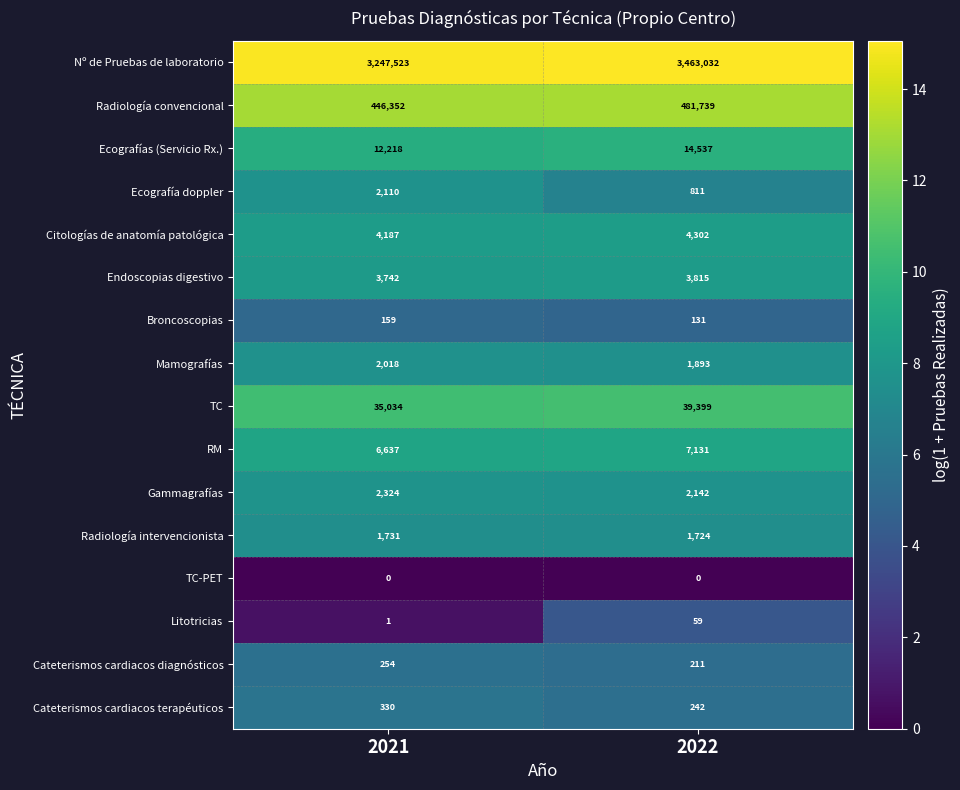

What is the sum of the Cateterismos cardiacos terapéuticos values at 2022 and 2021?

572